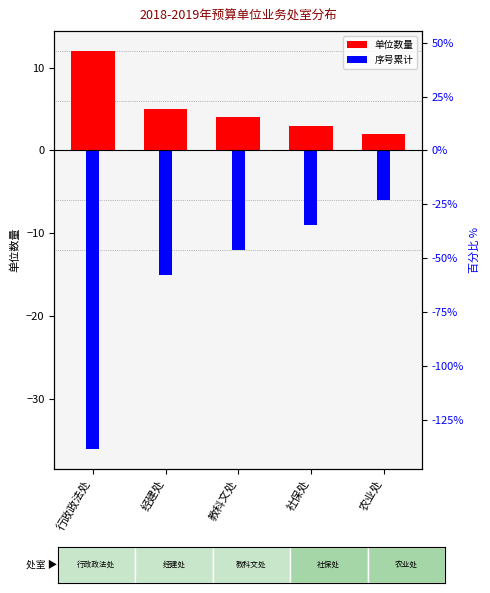

The value of 单位数量 at 社保处 is 3. True or false?

True